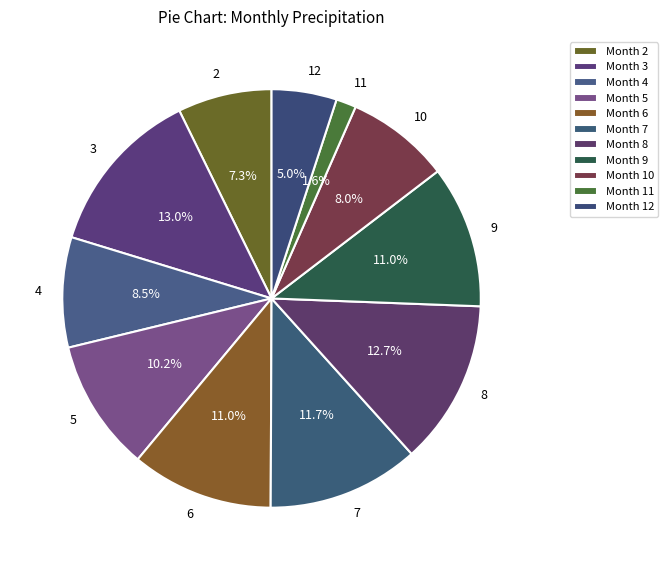

To the nearest percent, what is the difference between the largest and smallest slice percentages?

11%